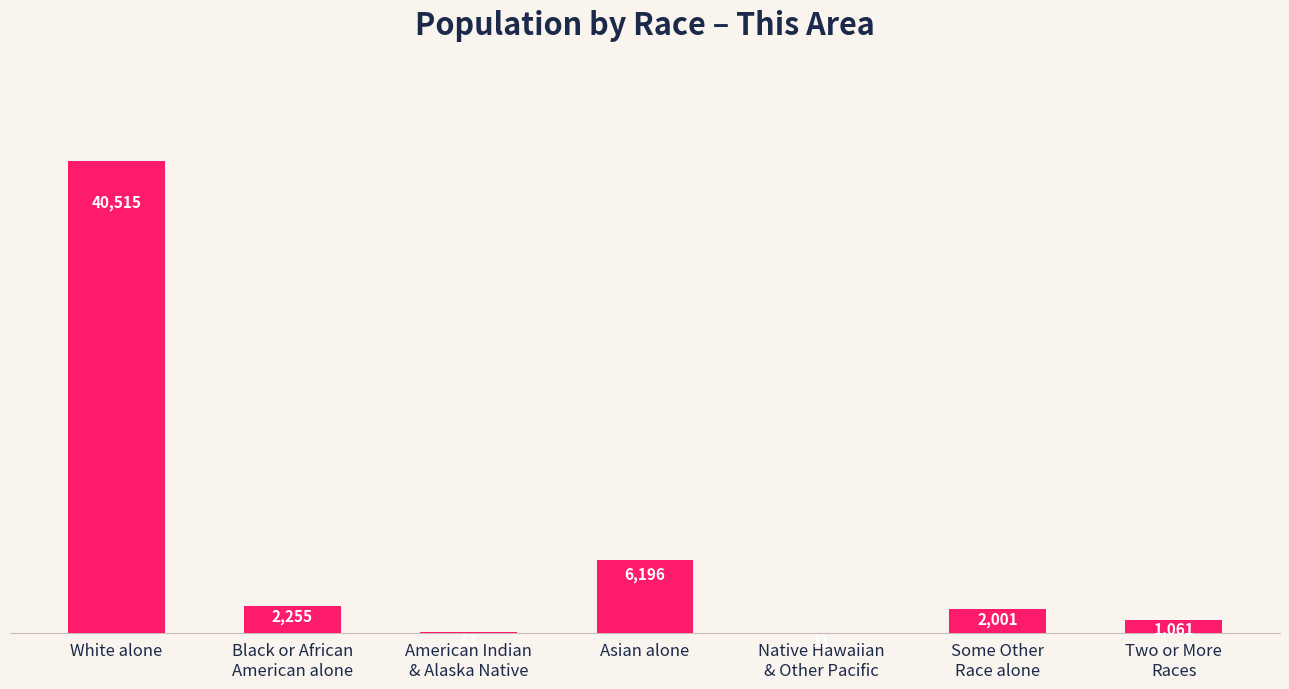

Count the number of data series in this chart.

1